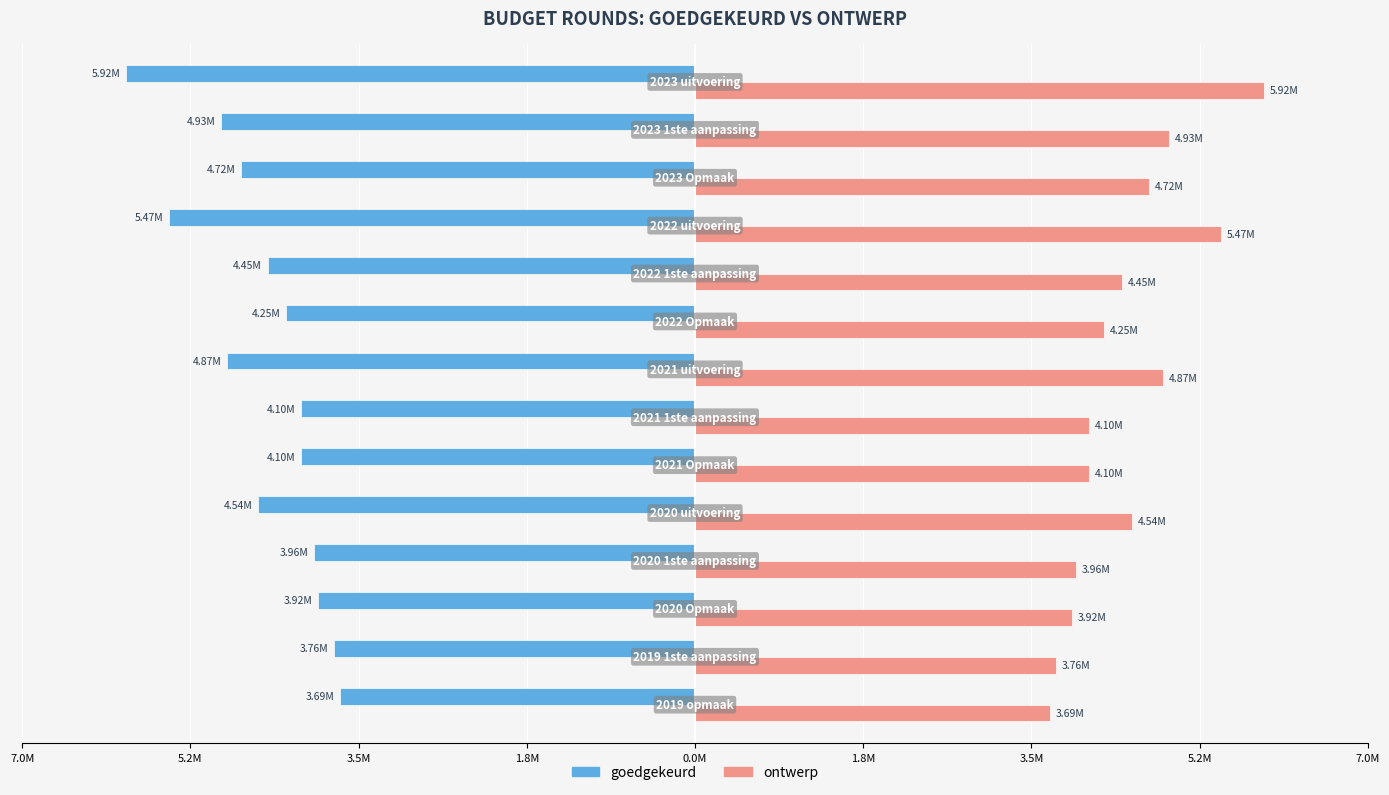

What are all the series names shown in the legend?

goedgekeurd, ontwerp